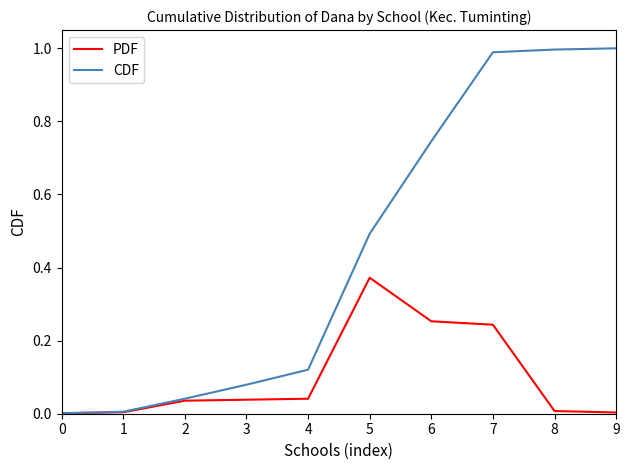

The PDF series shows 0.0 at 1. True or false?

True